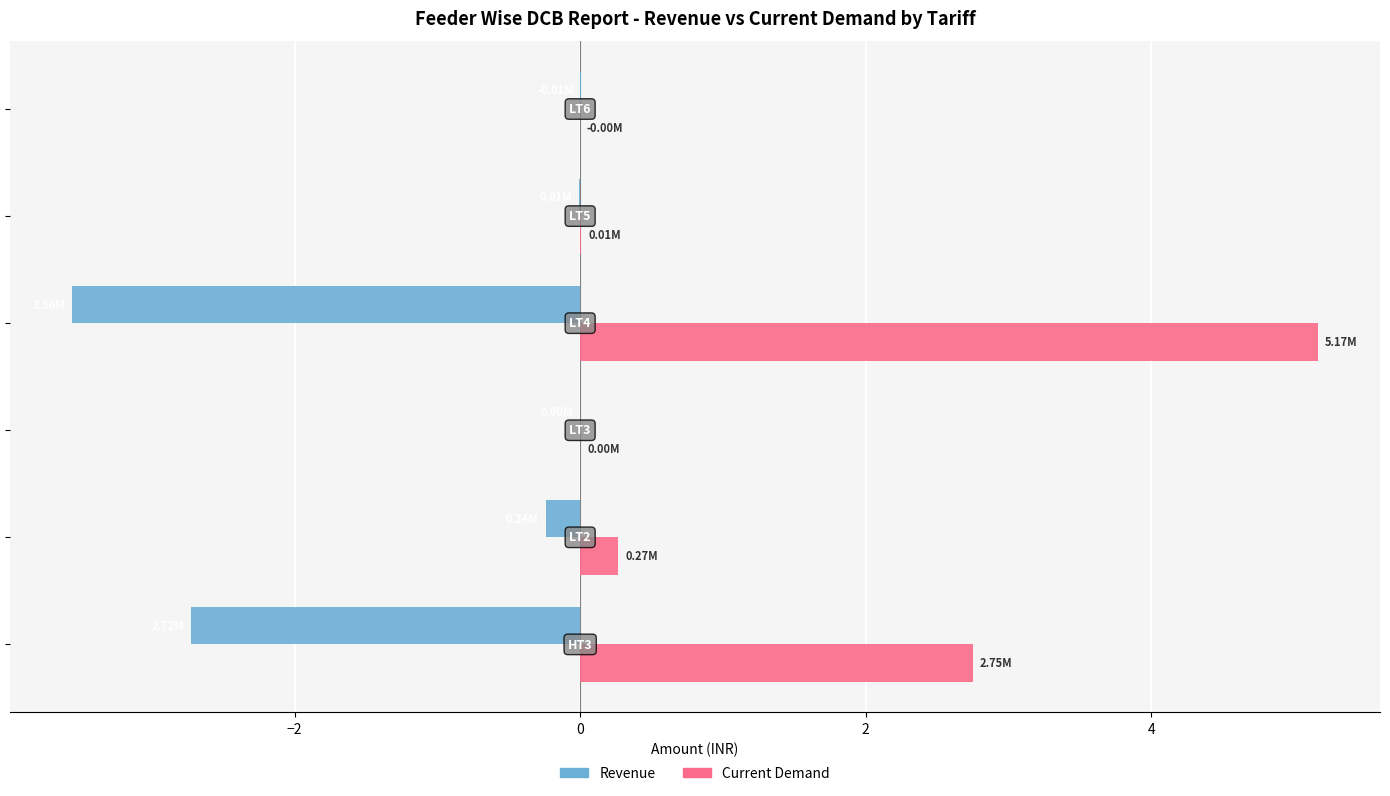

How many series are shown in this chart?

2